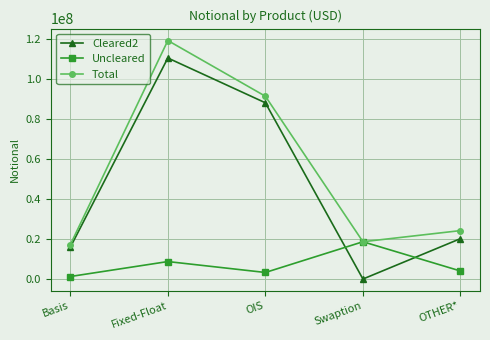

How many interior local peaks does the Cleared2 series have?

1